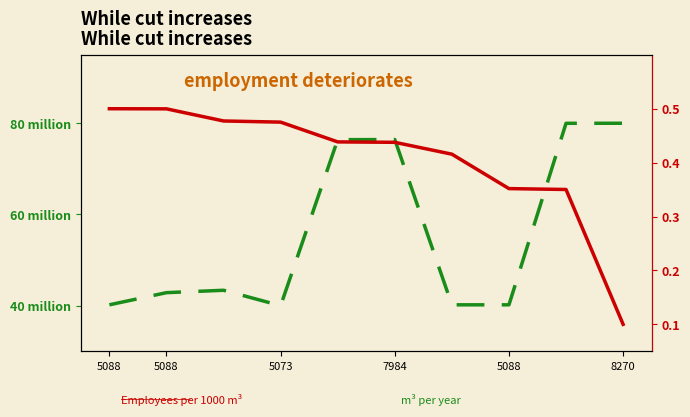

At 5088, list the series in order from smallest to largest.

Employees per 1000 m³, m³ per year